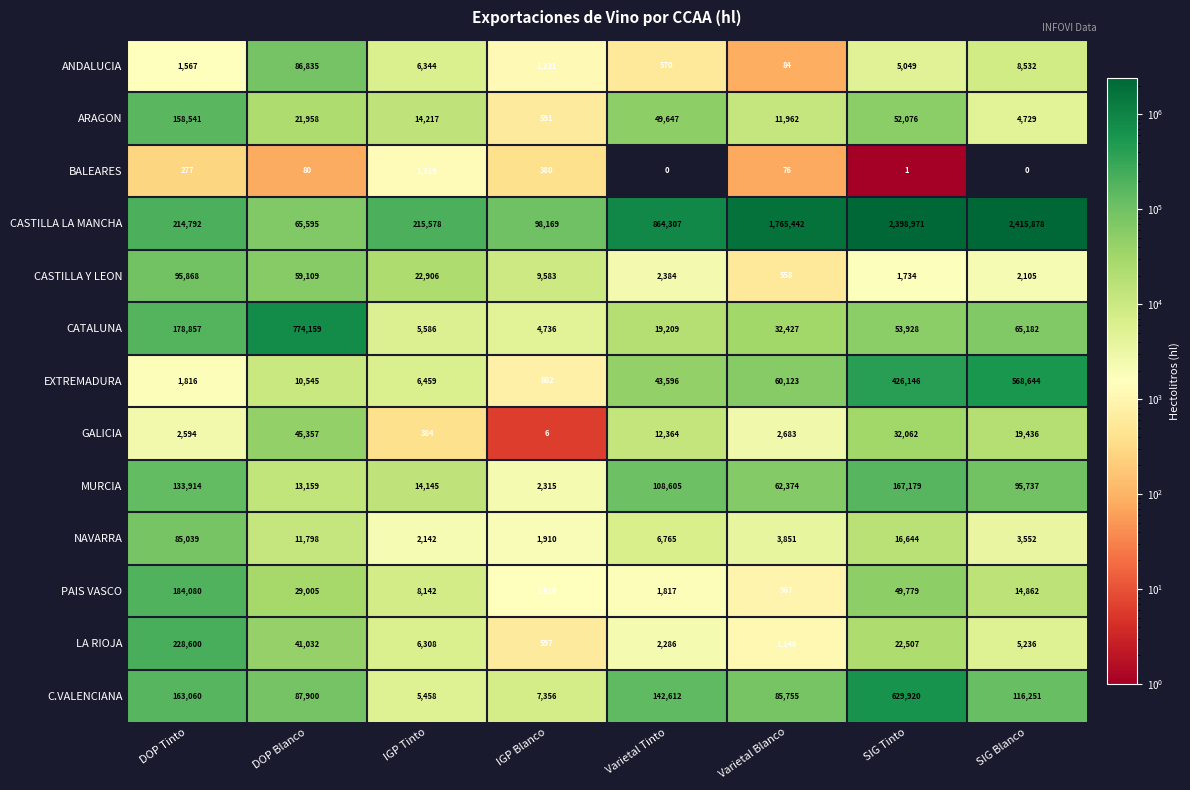

Rank the series by their maximum value, from lowest to highest.

BALEARES, GALICIA, NAVARRA, ANDALUCIA, CASTILLA Y LEON, ARAGON, MURCIA, PAIS VASCO, LA RIOJA, EXTREMADURA, C.VALENCIANA, CATALUNA, CASTILLA LA MANCHA